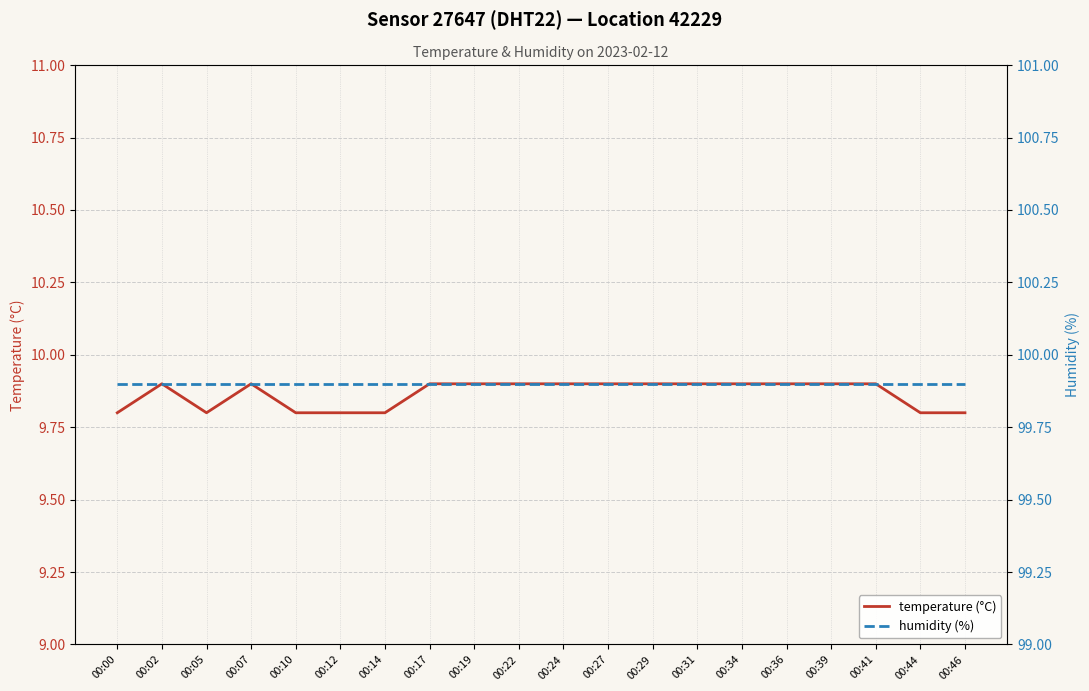

Does the chart have visible grid lines?

Yes